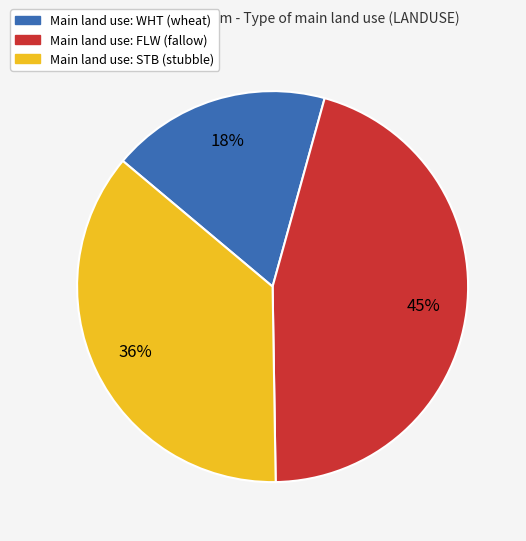

Is there a majority slice in this chart?

No